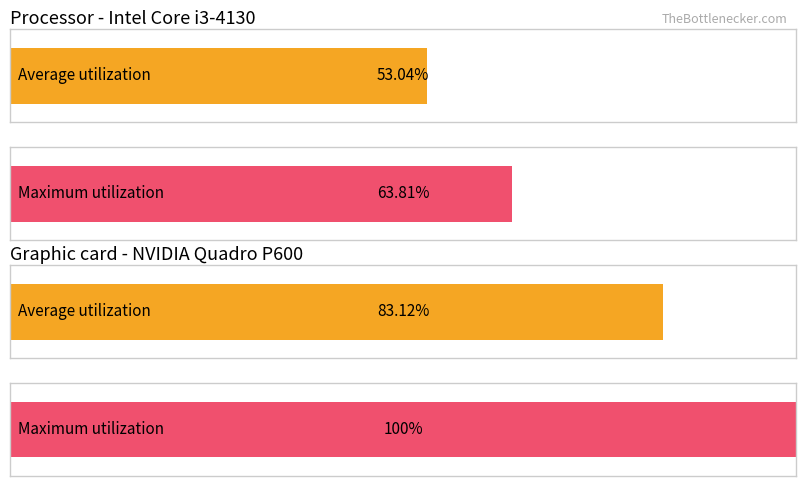

The Average utilization series shows 2.7 at Day 21. True or false?

False